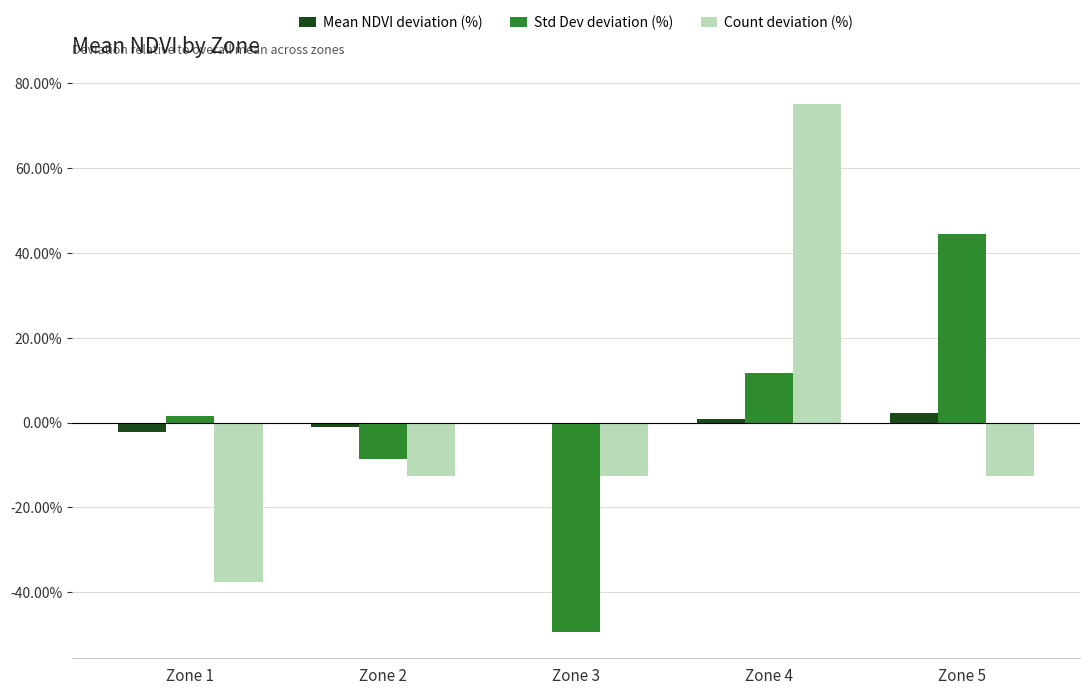

Between Zone 2 and Zone 4, which series saw the biggest shift?

Count deviation (%)